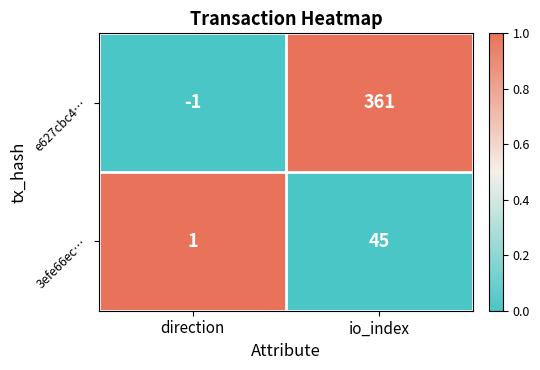

At which category is the sum across all series the highest?

io_index